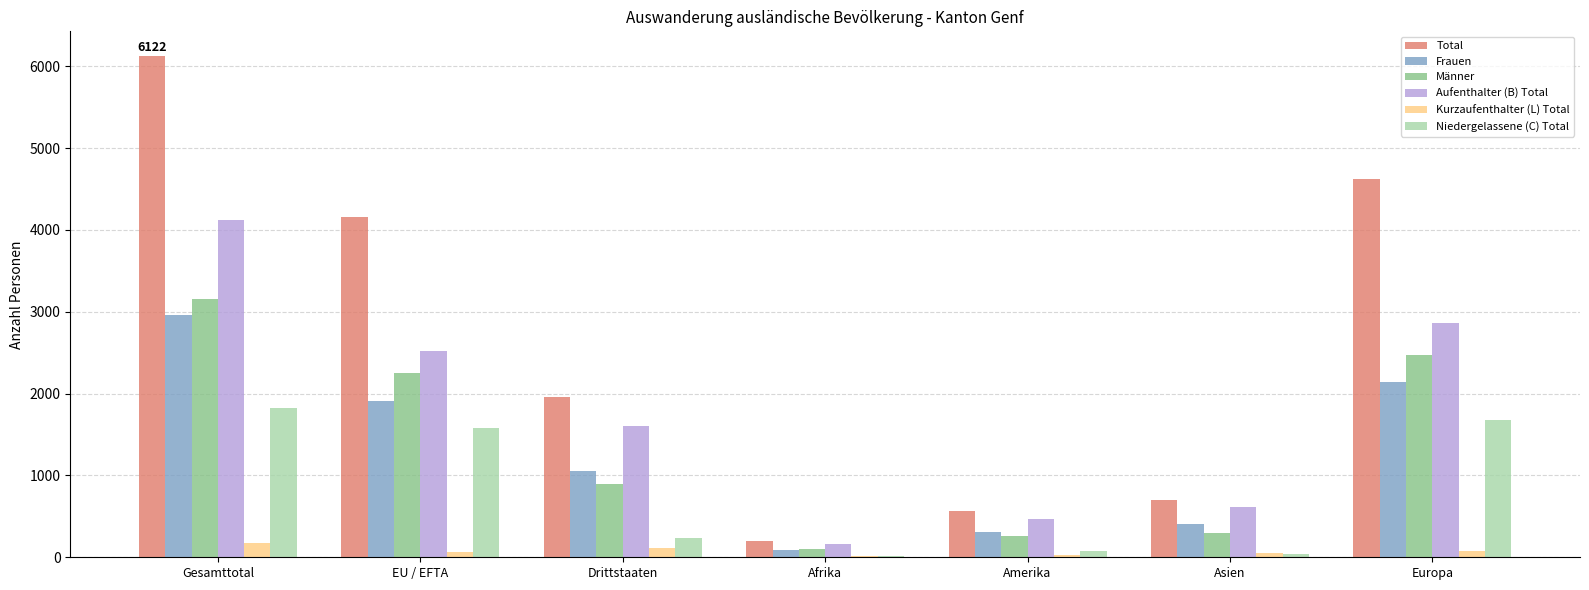

What are all the series names shown in the legend?

Total, Frauen, Männer, Aufenthalter (B) Total, Kurzaufenthalter (L) Total, Niedergelassene (C) Total